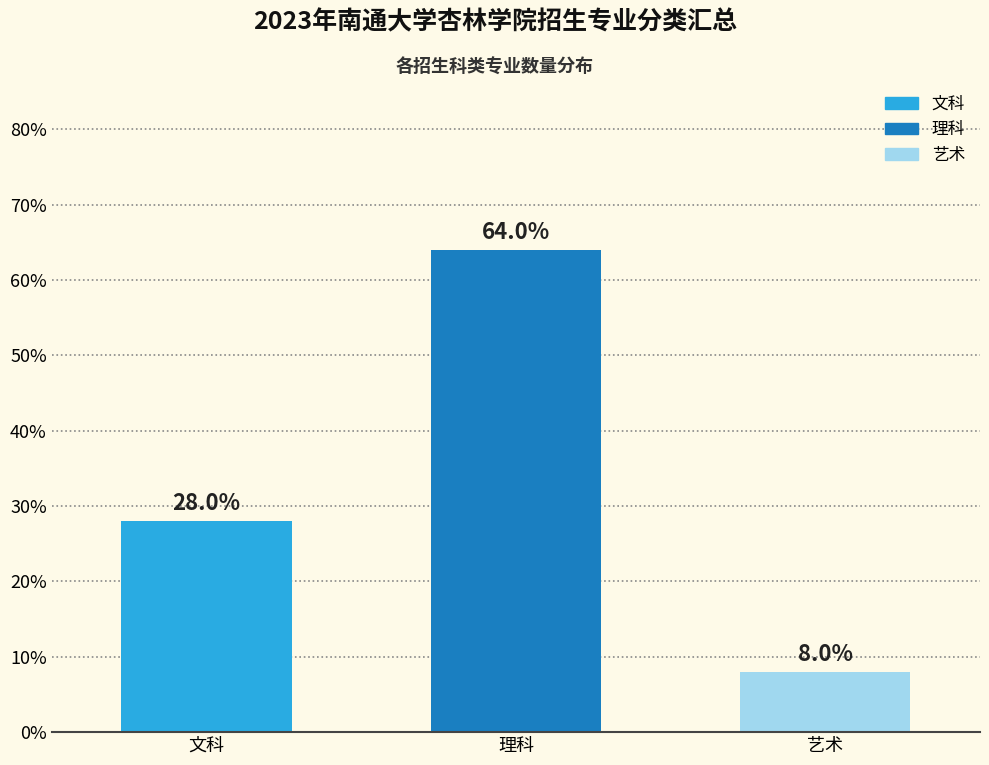

Reading right to left, extract all data points from this chart.

艺术=8.0	理科=64.0	文科=28.0